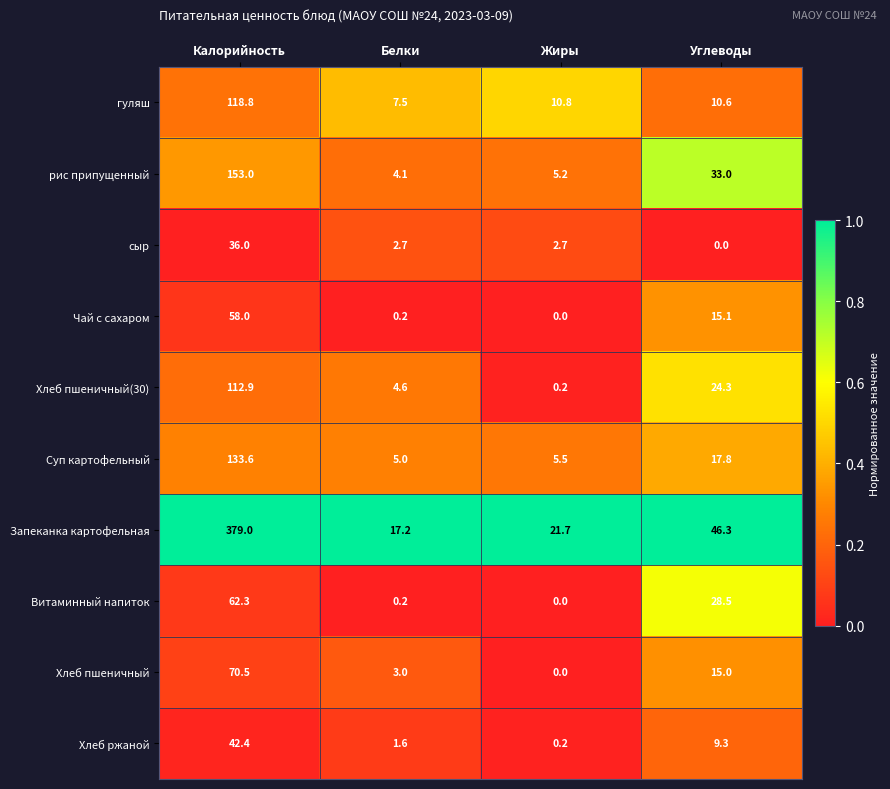

Rank the series by their maximum value, from lowest to highest.

сыр, Хлеб ржаной, Чай с сахаром, Витаминный напиток, Хлеб пшеничный, Хлеб пшеничный(30), гуляш, Суп картофельный, рис припущенный, Запеканка картофельная